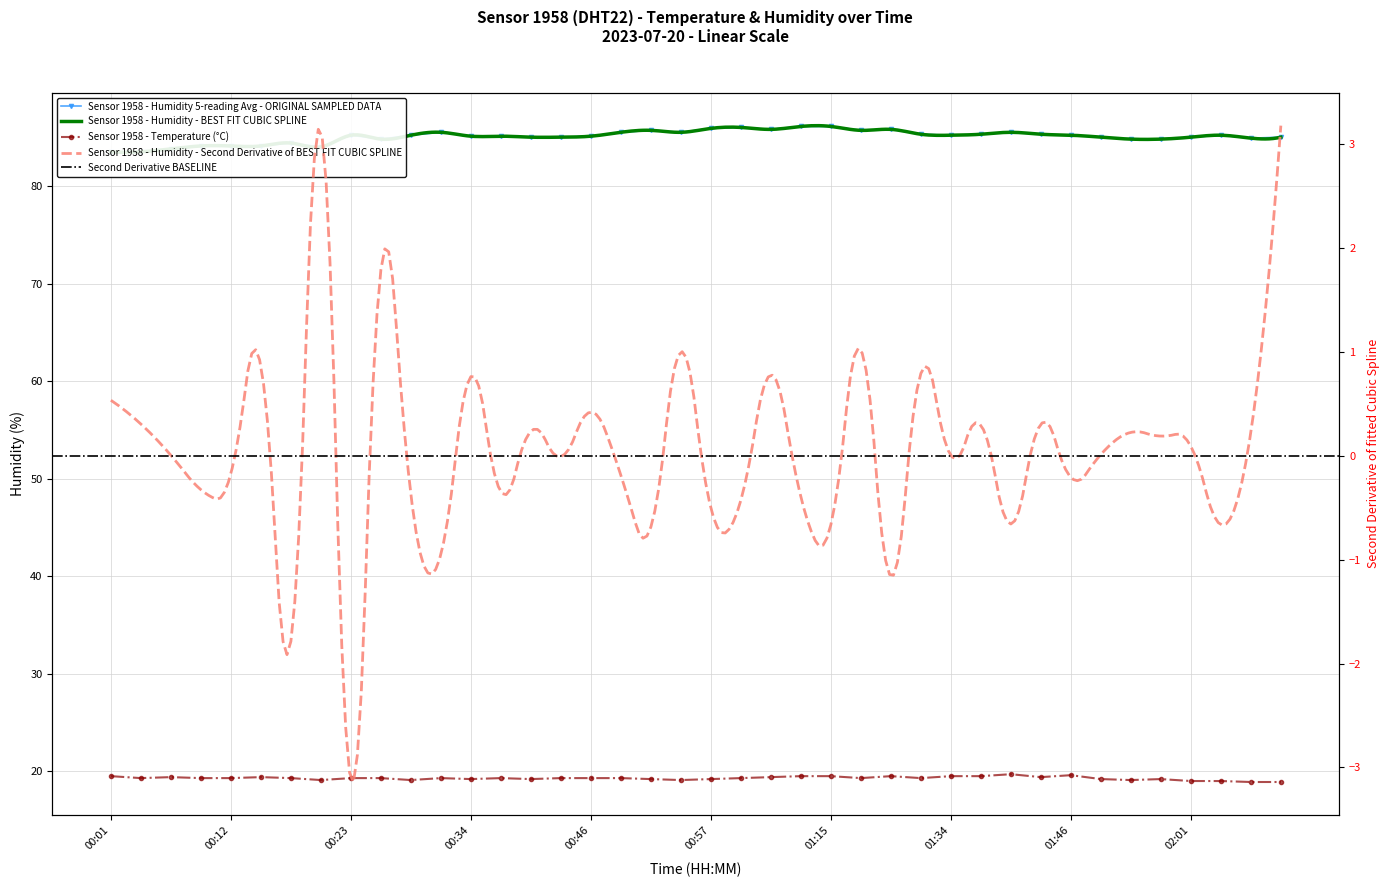

Is the value of temperature at 00:54 greater than the value of humidity at 00:03?

No